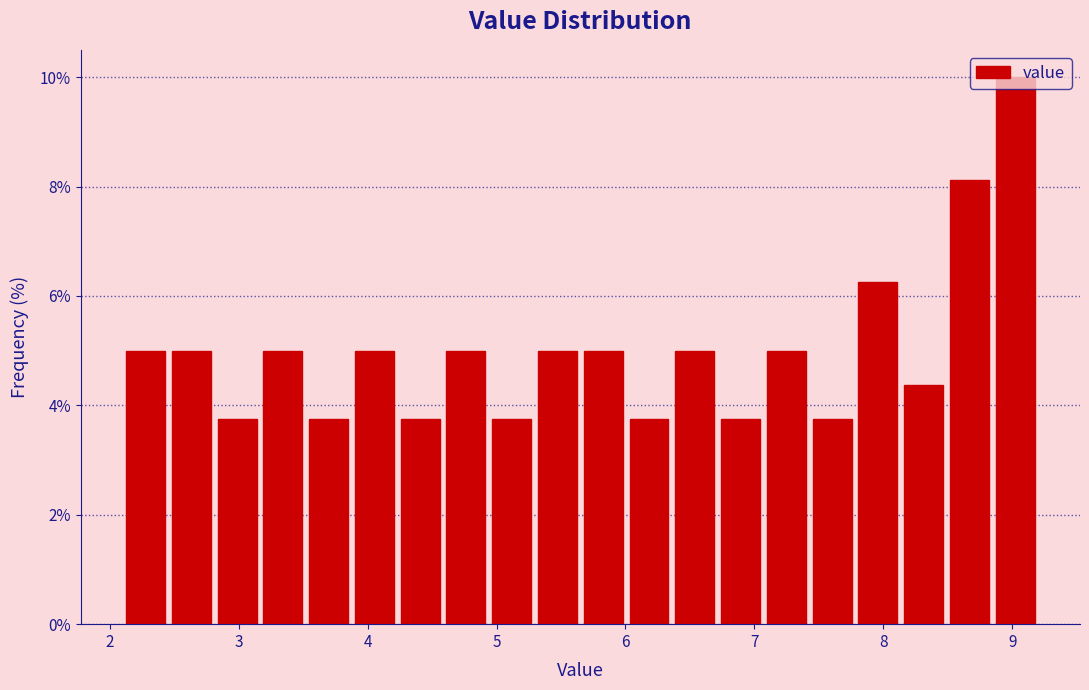

Around what value on the x-axis is the tallest bar? Give the approximate position of its centre, as read against the axis.

9.0